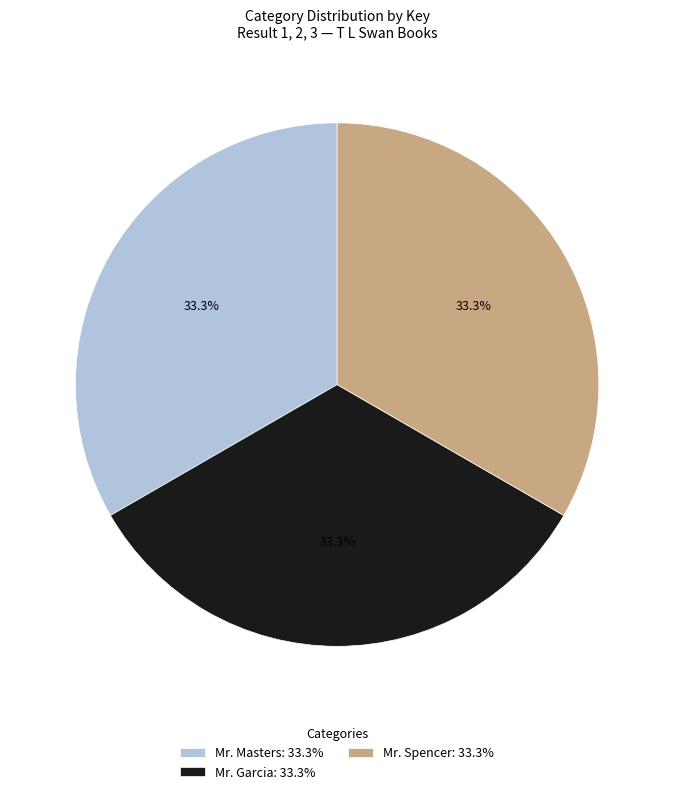

Is the sum of Mr. Spencer: 33.3% and Mr. Garcia: 33.3% greater than half?

Yes